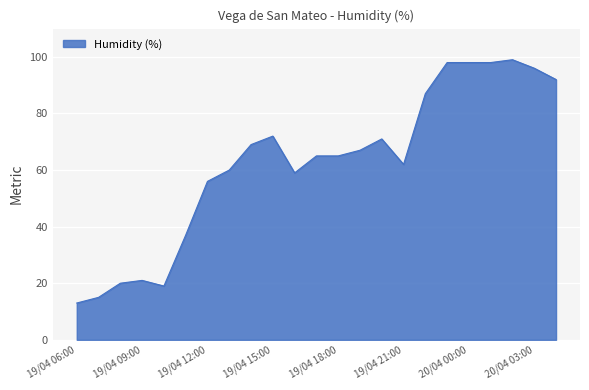

What is the greatest value displayed?

99